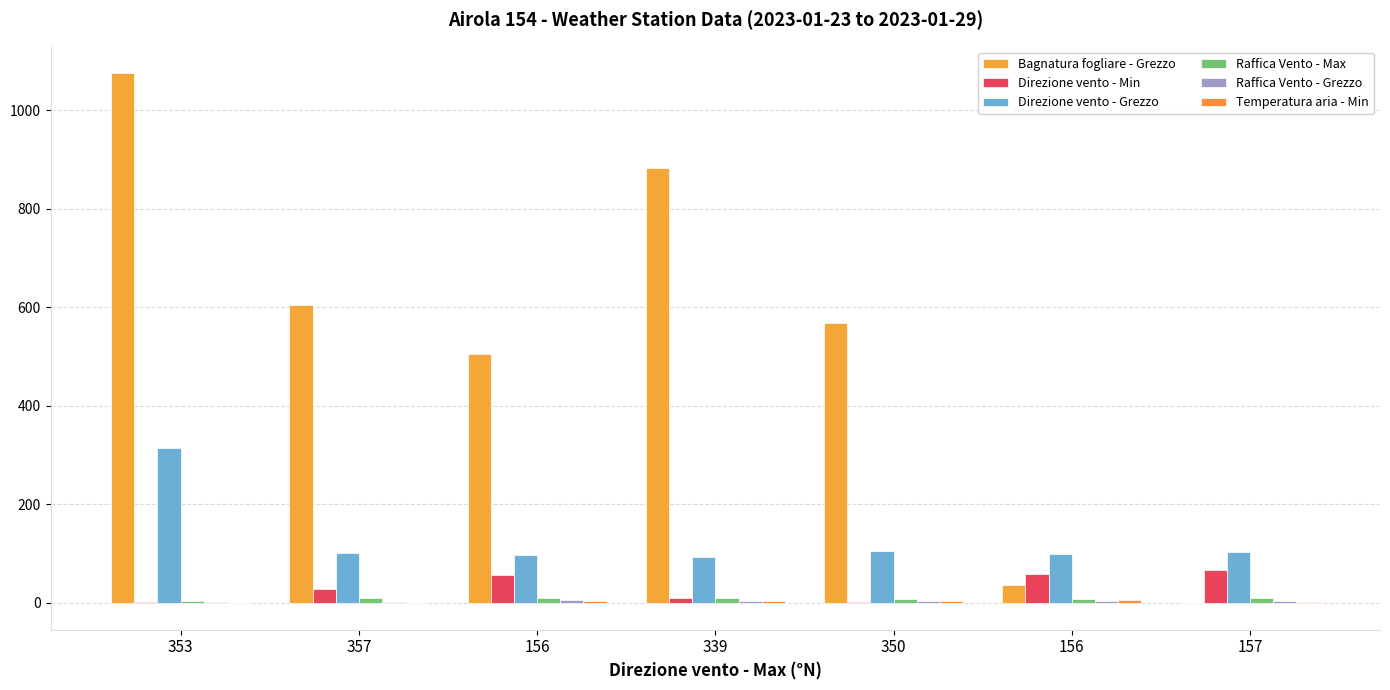

What is the label of the 7th bar from the left?

157